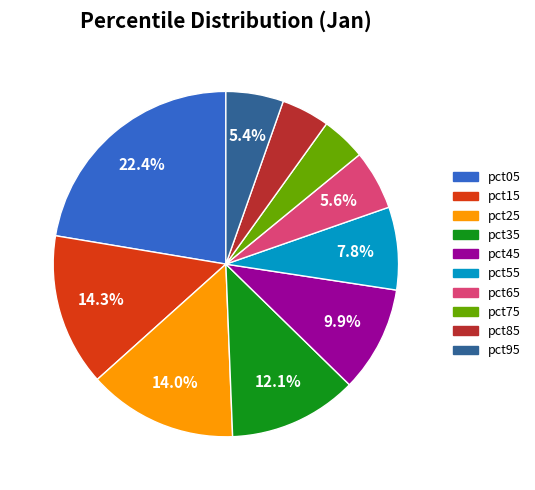

What percentage is the pct55 slice, to the nearest percent?

8%